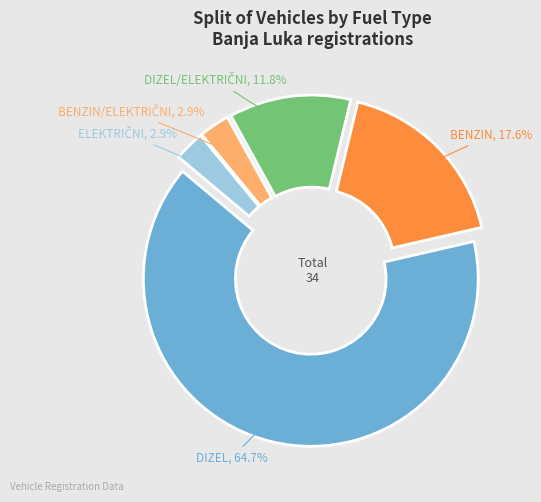

What percentage is NOT represented by BENZIN?

82.4%